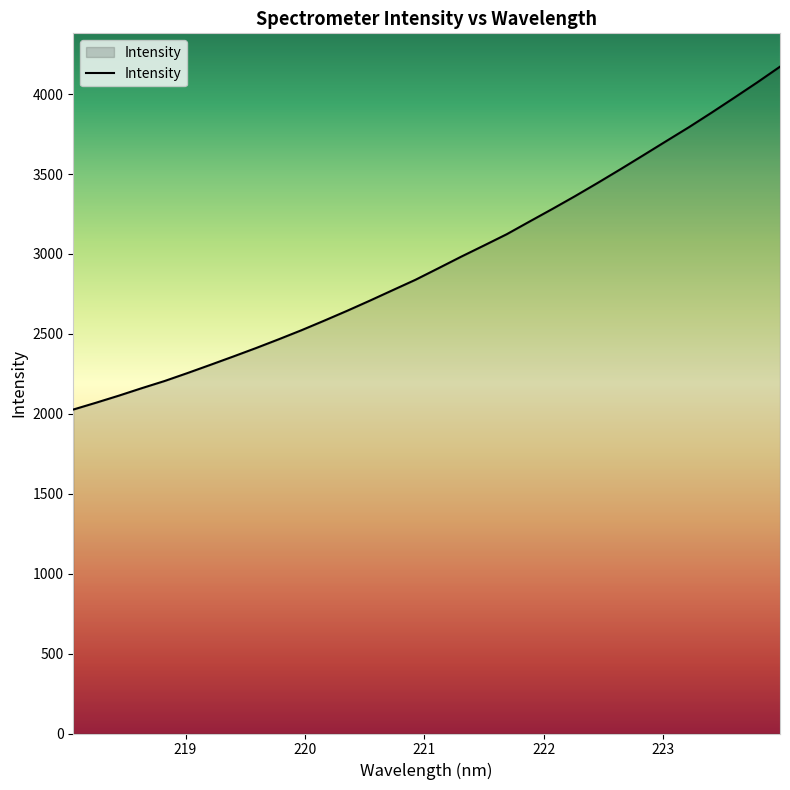

What is the smallest value displayed?

2026.8